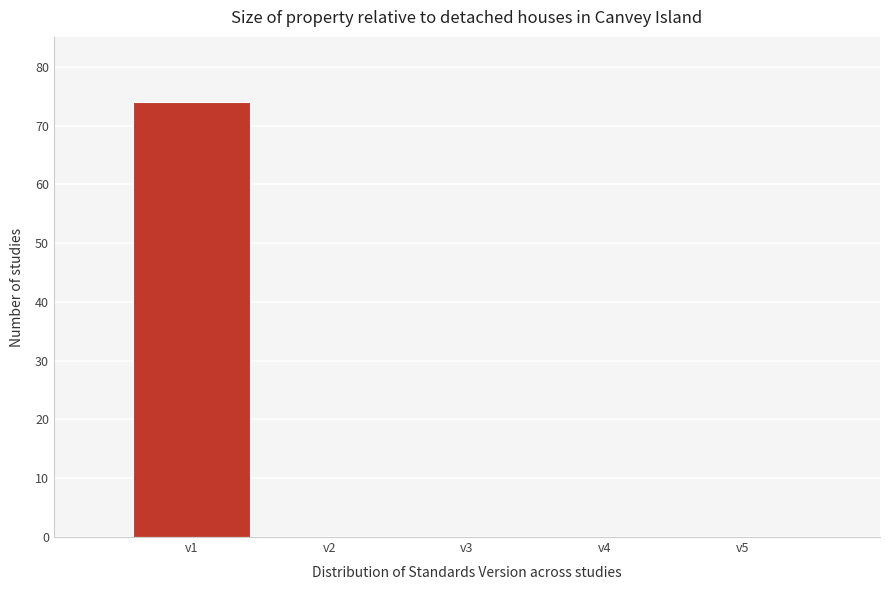

How tall is the bar that spans 0.5 to 1.5 on the x-axis? The values are not printed on the chart, so give them approximately, as read against the axis.

74